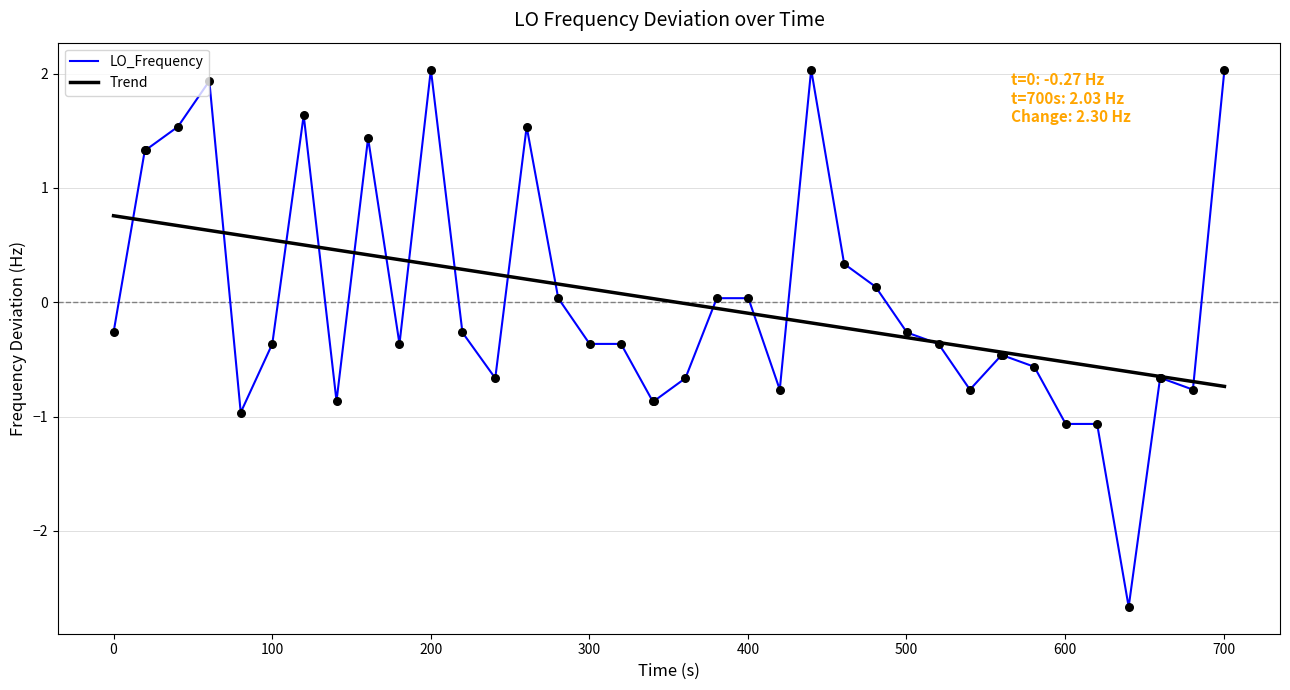

Which series has the widest spread of values?

LO_Frequency